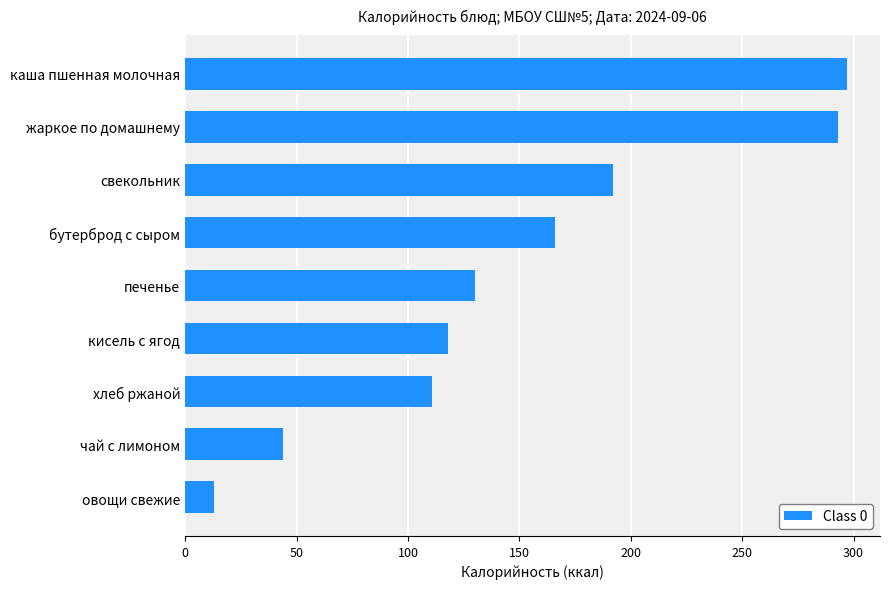

Which category has the highest value across all series?

каша пшенная молочная